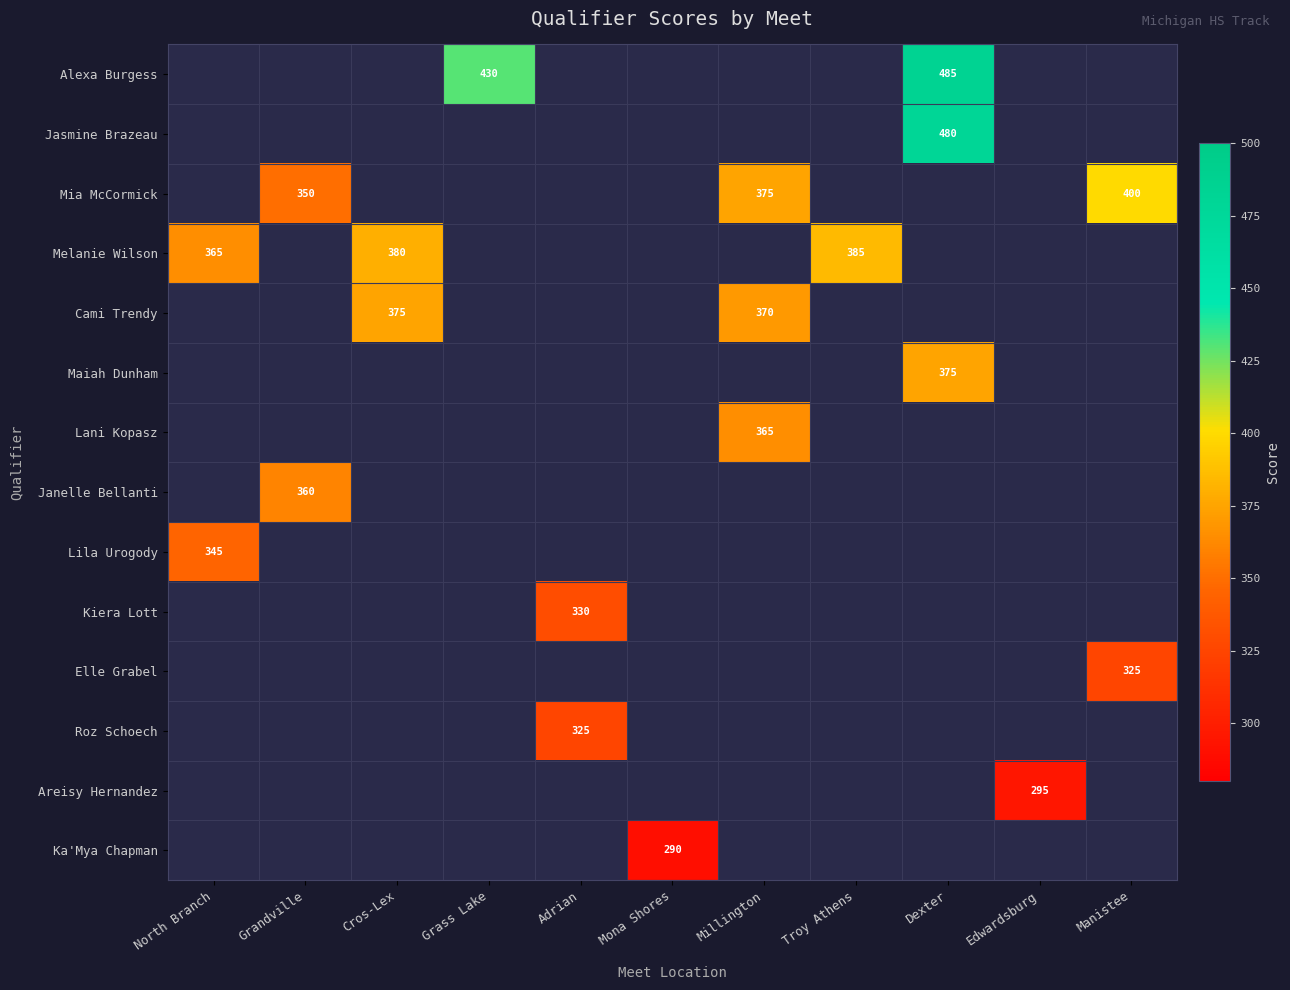

How many series are shown in this chart?

14